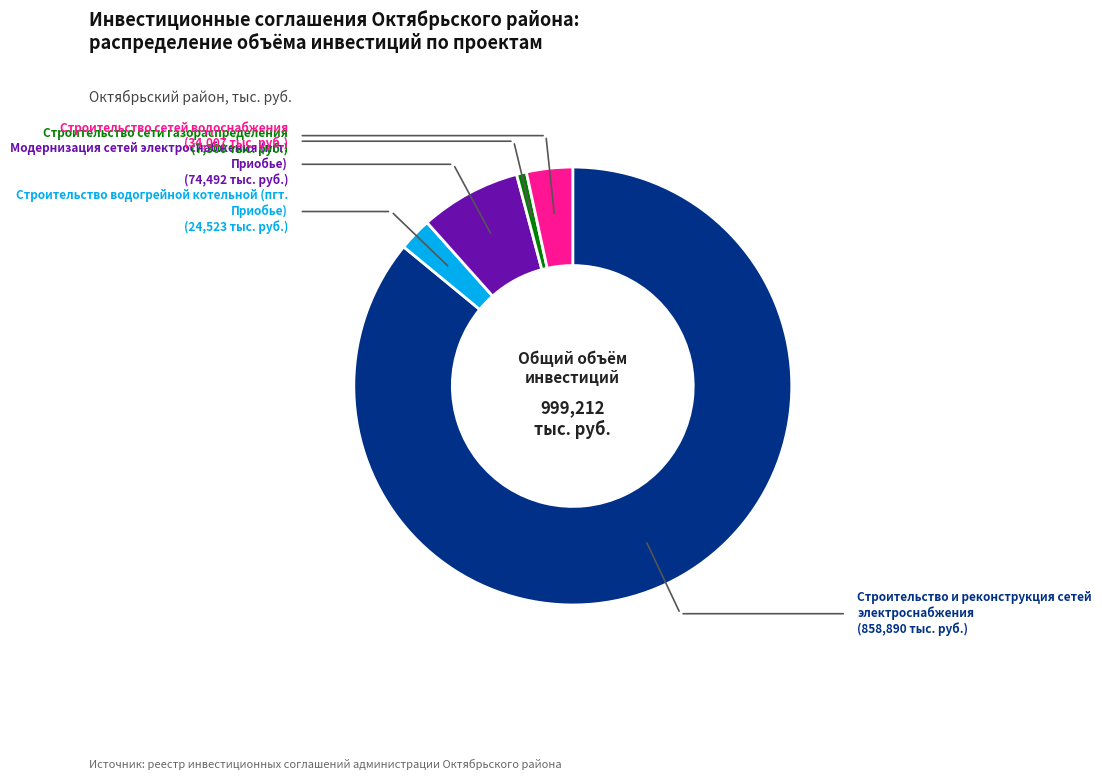

Does any single category account for the majority?

Yes